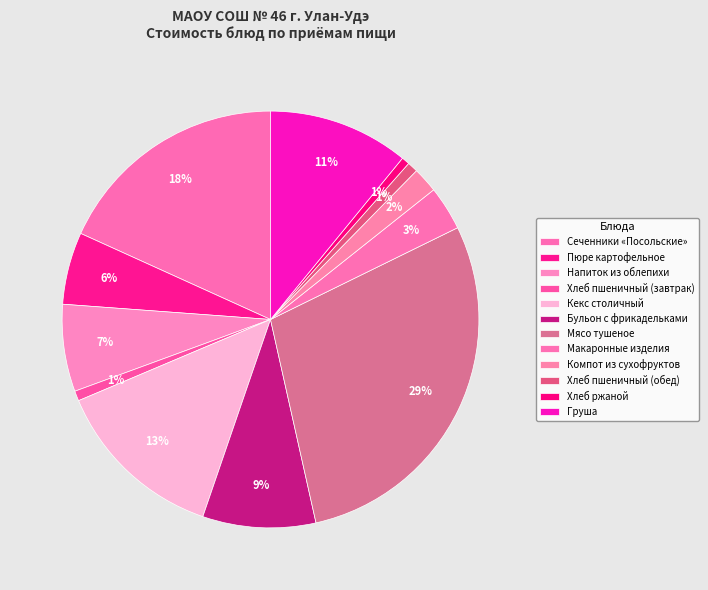

To the nearest percent, what portion does Мясо тушеное represent?

29%